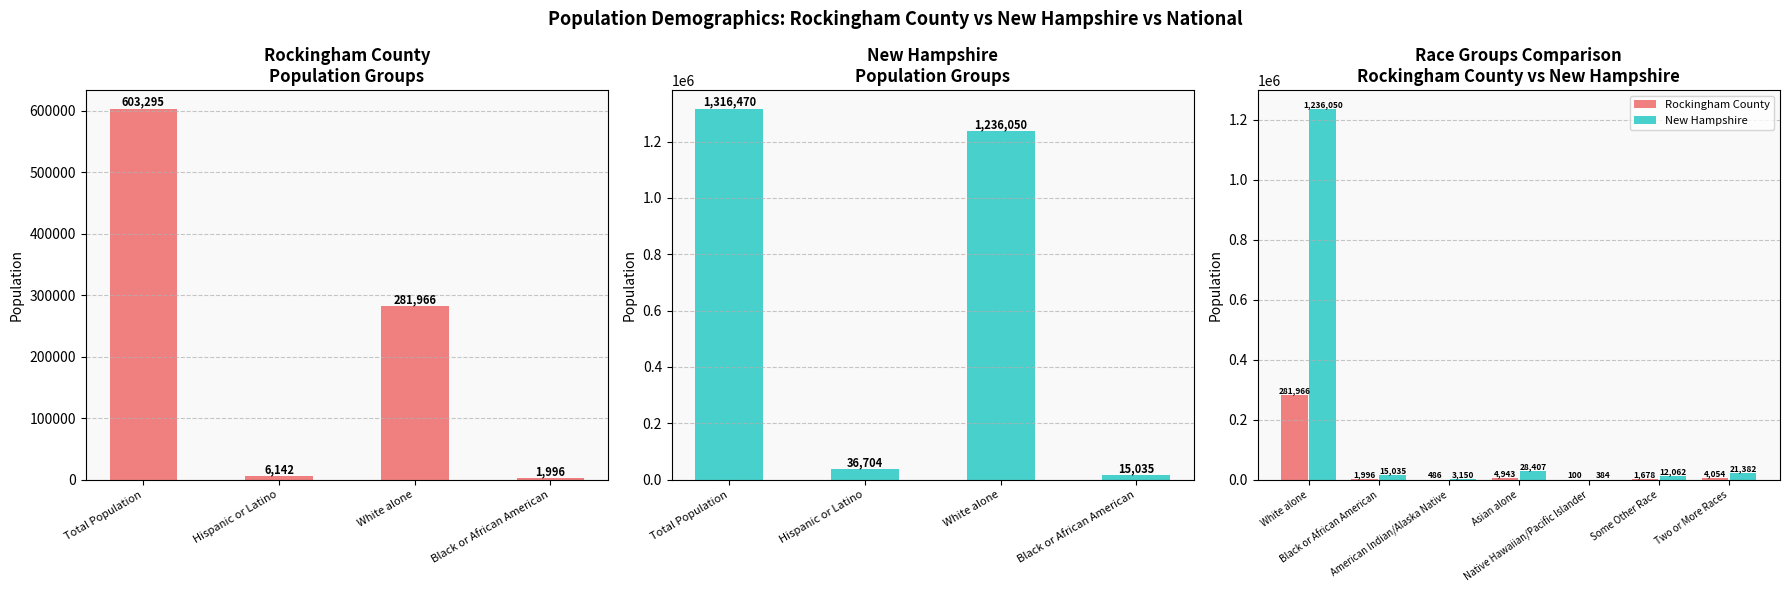

Reading left to right, extract all data points from this chart.

Rockingham County: 281966	1996	486	4943	100	1678	4054
New Hampshire: 1236050	15035	3150	28407	384	12062	21382